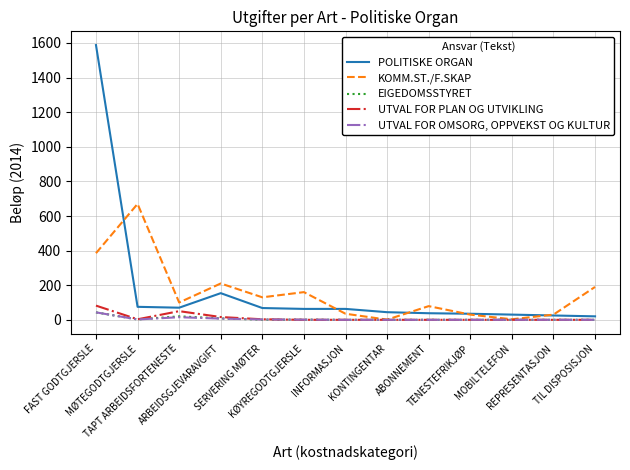

True or false: POLITISKE ORGAN has a value of 75 at MØTEGODTGJERSLE.

True